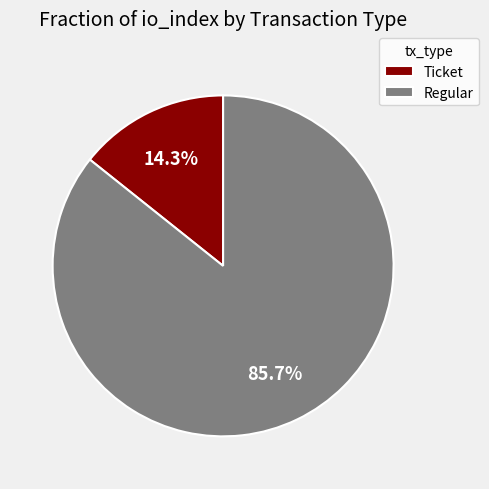

Does any single category account for the majority?

Yes